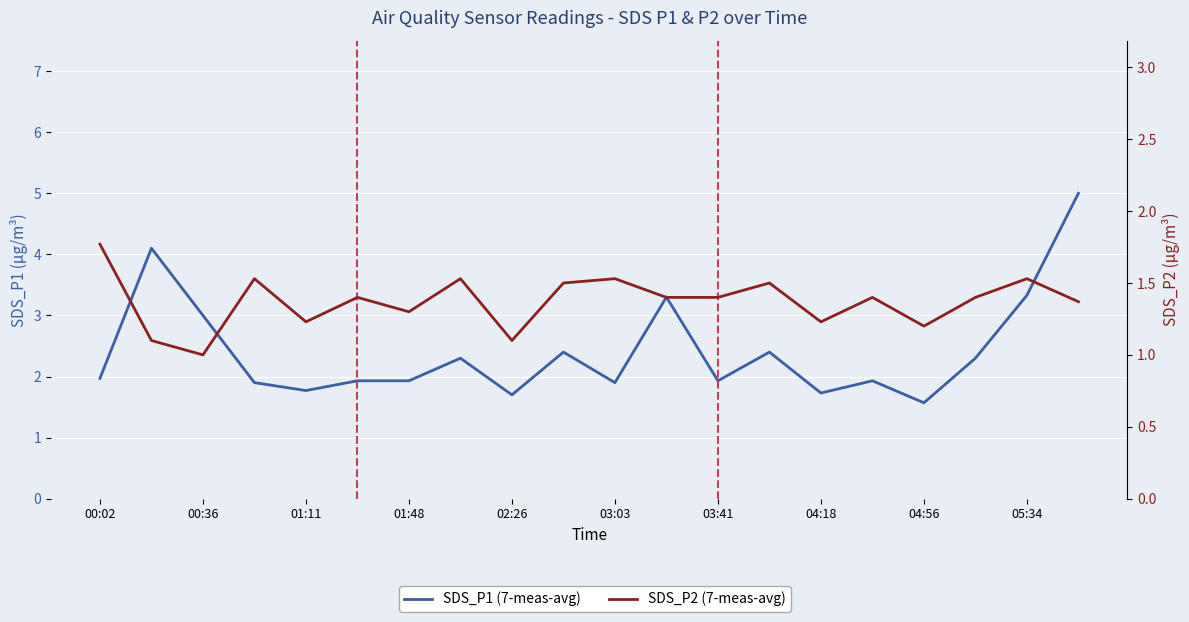

True or false: SDS_P1 (7-meas-avg) has a value of 1.0 at 01:11.

False